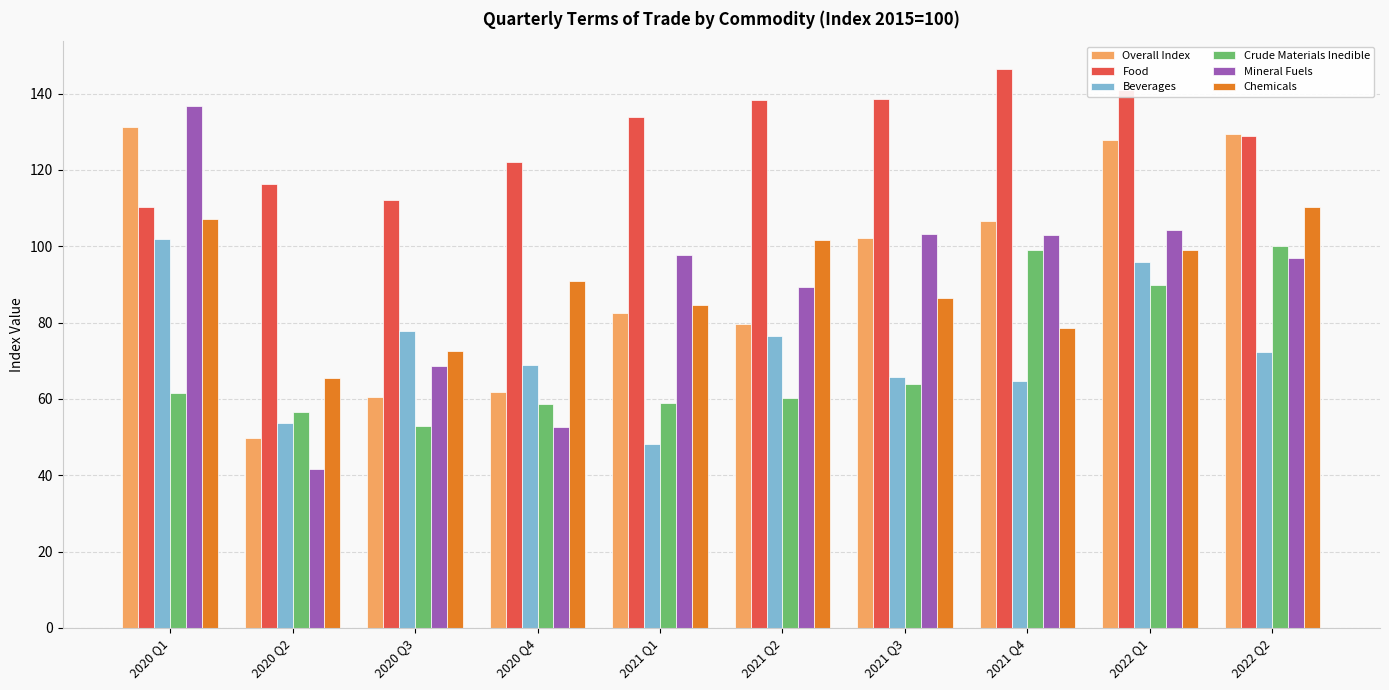

Is the value of Mineral Fuels at 2020 Q1 greater than the value of Overall Index at 2020 Q3?

Yes